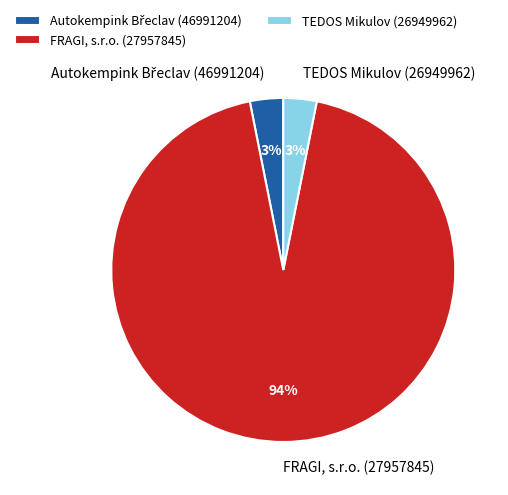

How many segments does this pie chart have?

3